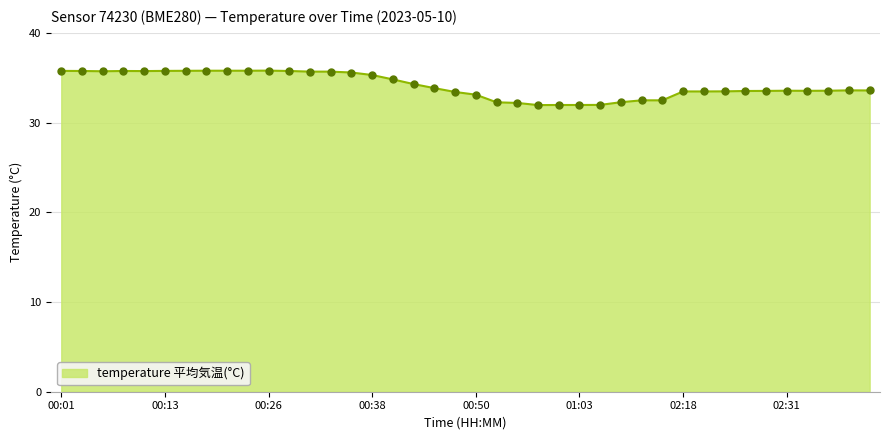

What is the greatest value displayed?

35.8